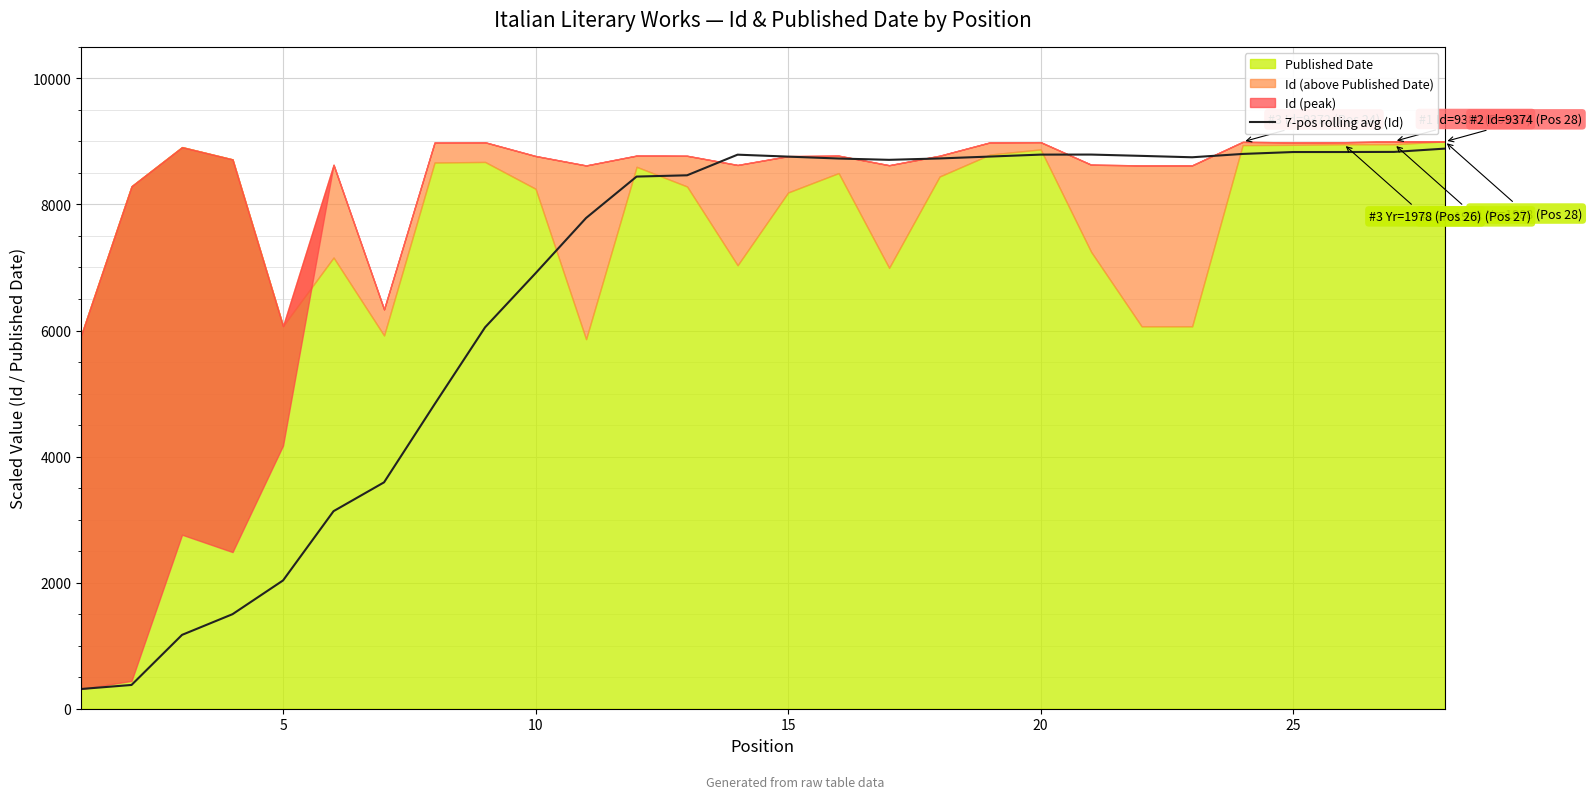

The chart shows a value of 8831.1 at 25. True or false?

True